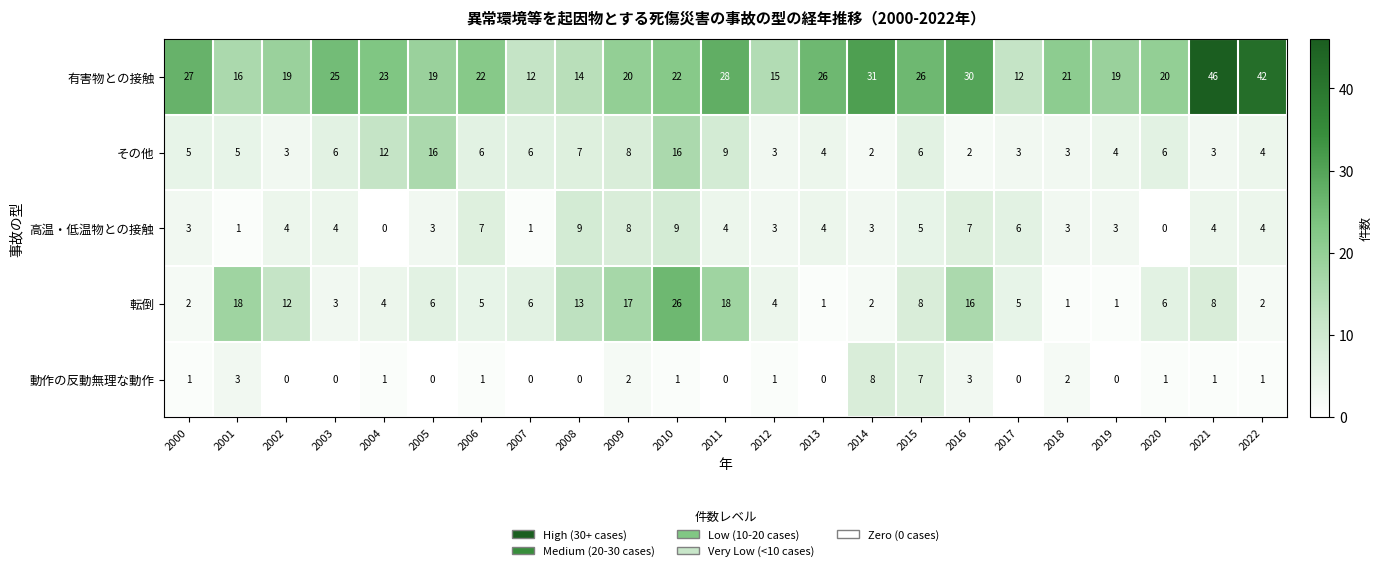

What is the spread (max minus min) of values at 2005?

19